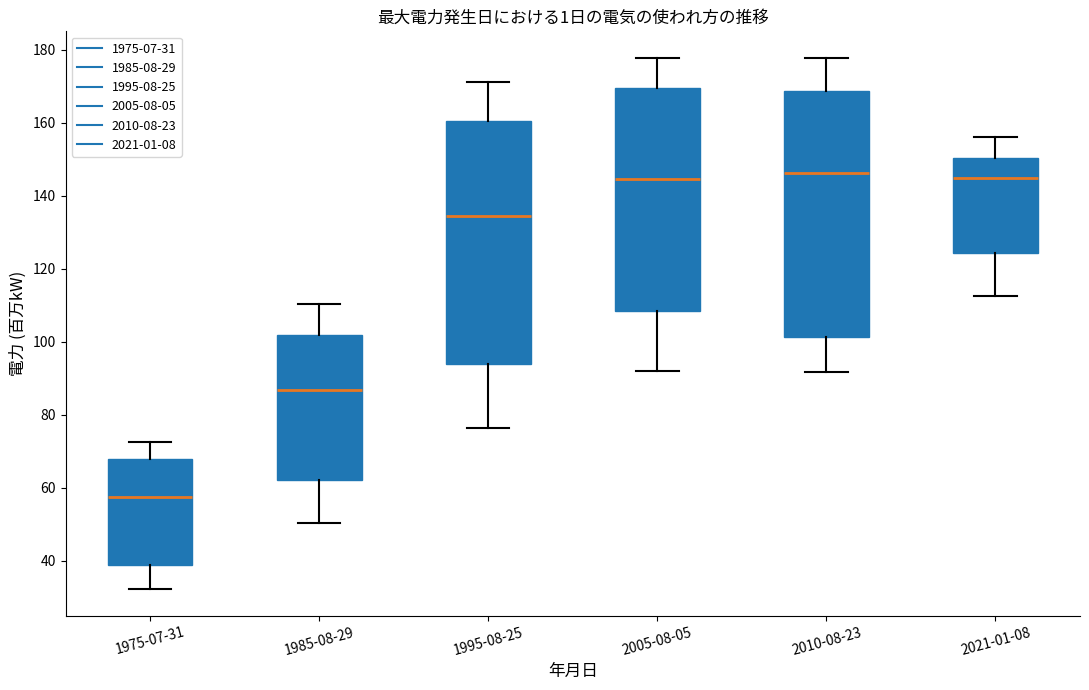

Reading left to right, transcribe this box plot: for each box, give where its median line is, the range the box spans, and where its two whiskers end, as read against the y-axis. The values are not printed on the chart, so give them approximately, as read against the axis.

1975-07-31: median 58, box 38 to 68, whiskers 32 to 72
1985-08-29: median 86, box 62 to 102, whiskers 50 to 110
1995-08-25: median 134, box 94 to 160, whiskers 76 to 172
2005-08-05: median 144, box 108 to 170, whiskers 92 to 178
2010-08-23: median 146, box 102 to 168, whiskers 92 to 178
2021-01-08: median 144, box 124 to 150, whiskers 112 to 156